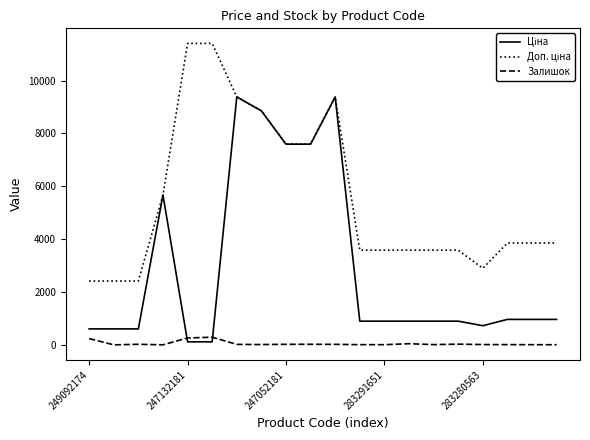

What is the greatest value displayed?

11410.0